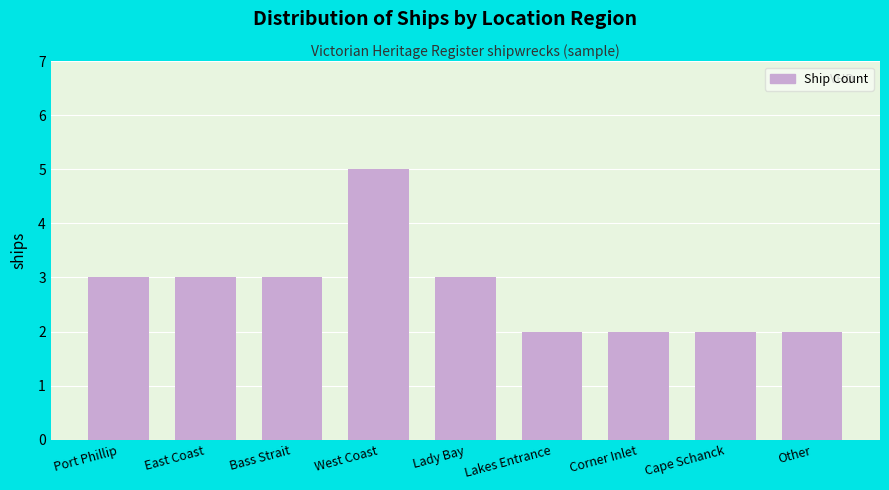

What is the ratio of the value at Port Phillip to the value at Cape Schanck?

1.5